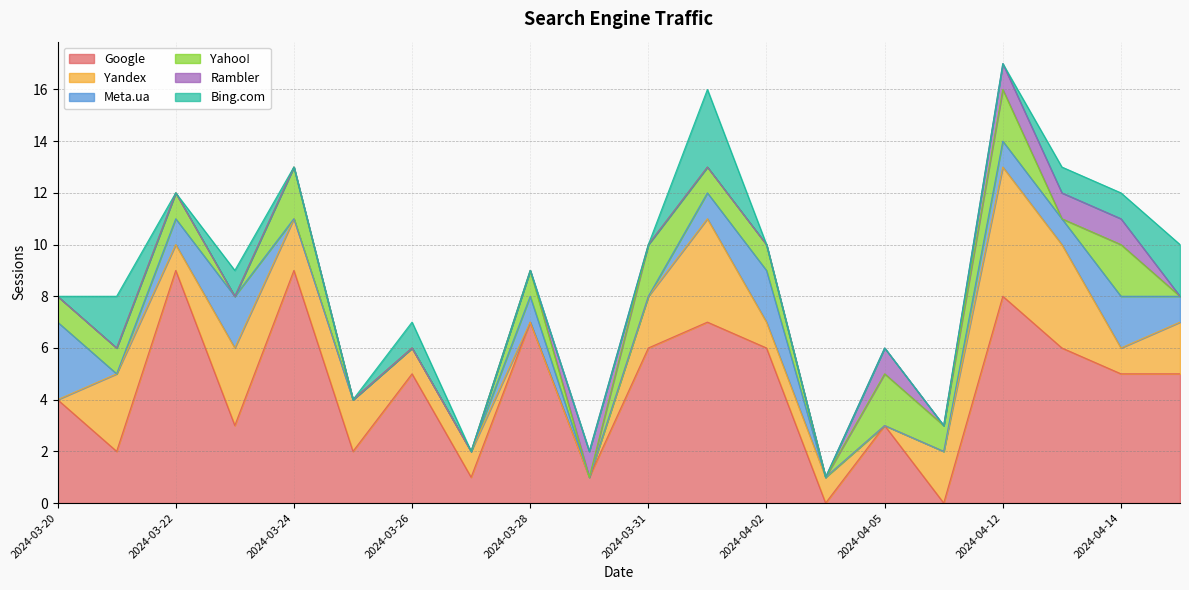

True or false: Bing.com has more than 1 interior local peaks.

True